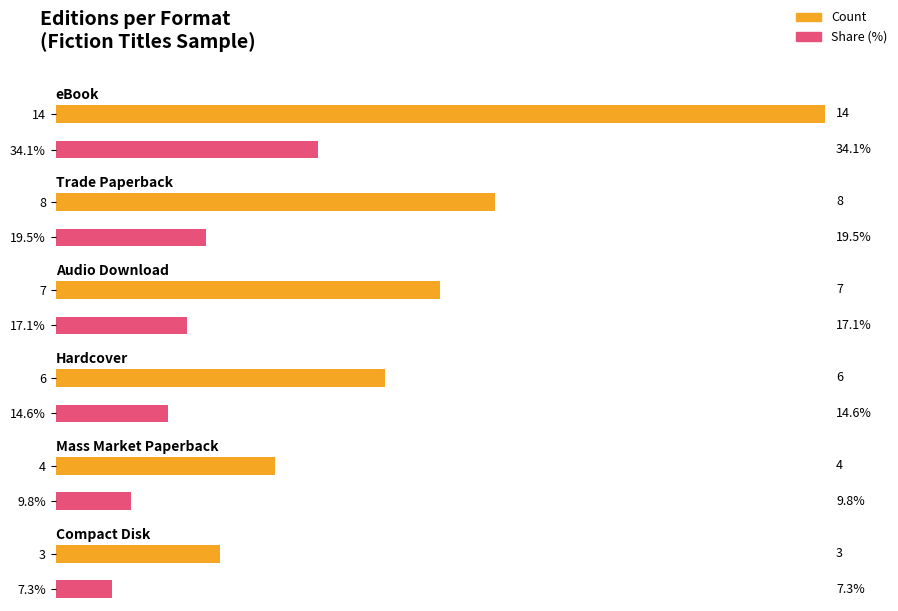

Are the bars horizontal?

Yes